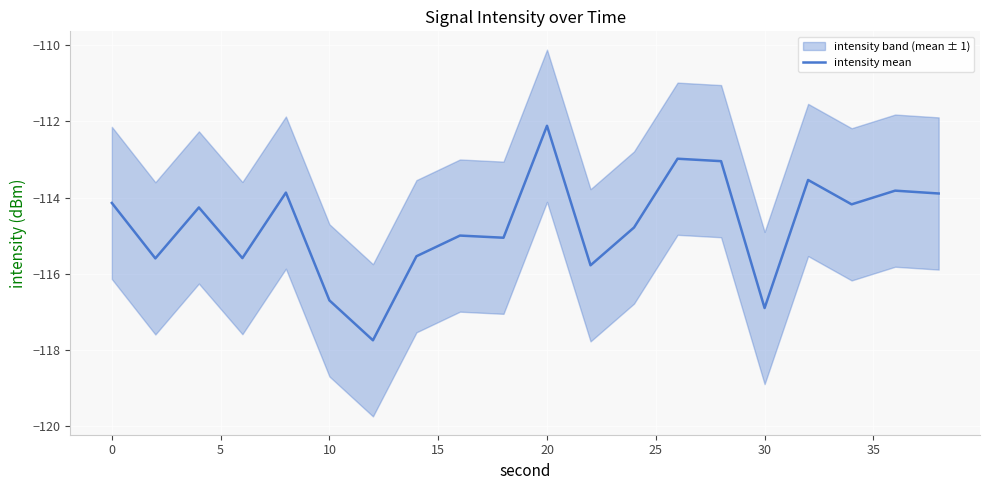

True or false: intensity mean has a value of -56.4 at 10.

False